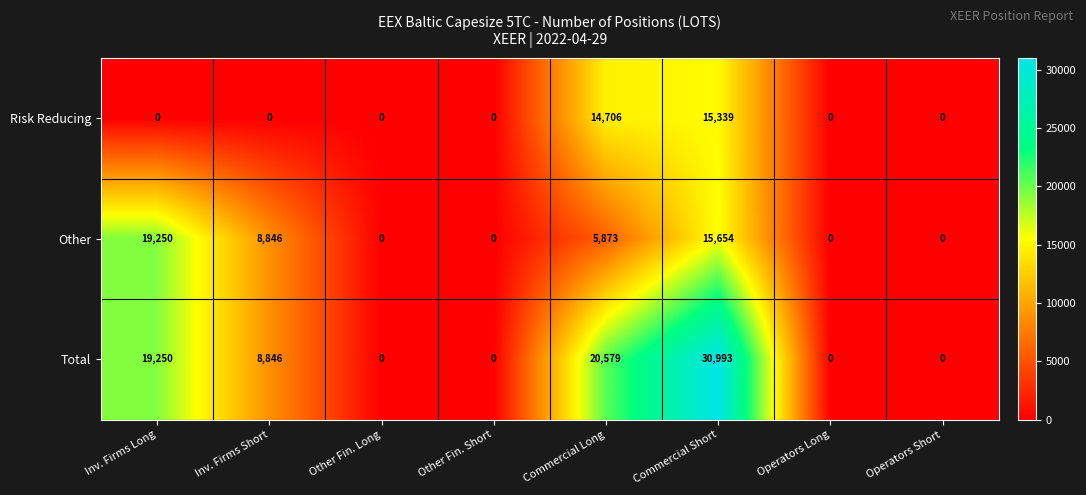

Rank the series by their maximum value, from lowest to highest.

Risk Reducing, Other, Total